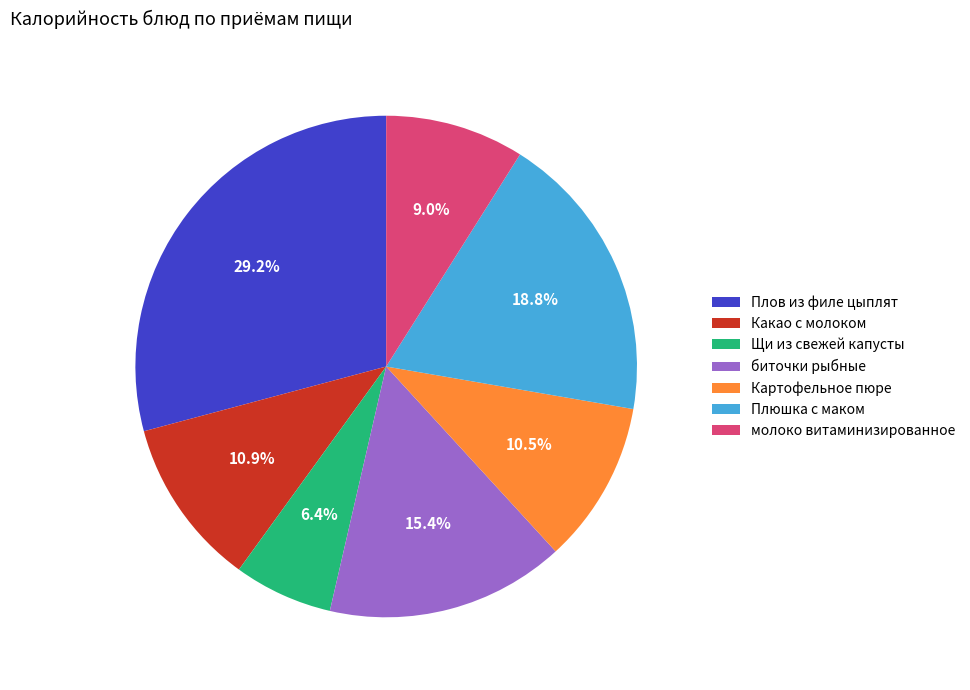

To the nearest percent, what is the combined percentage of Плюшка с маком and биточки рыбные?

34%